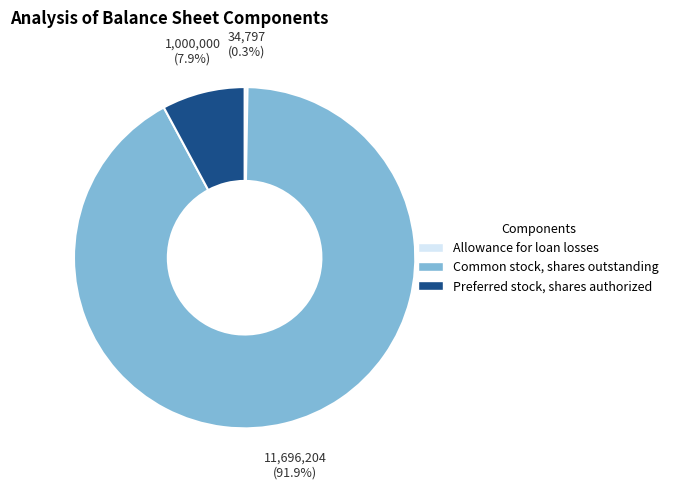

Which slice represents more than half of the pie?

Common stock, shares outstanding